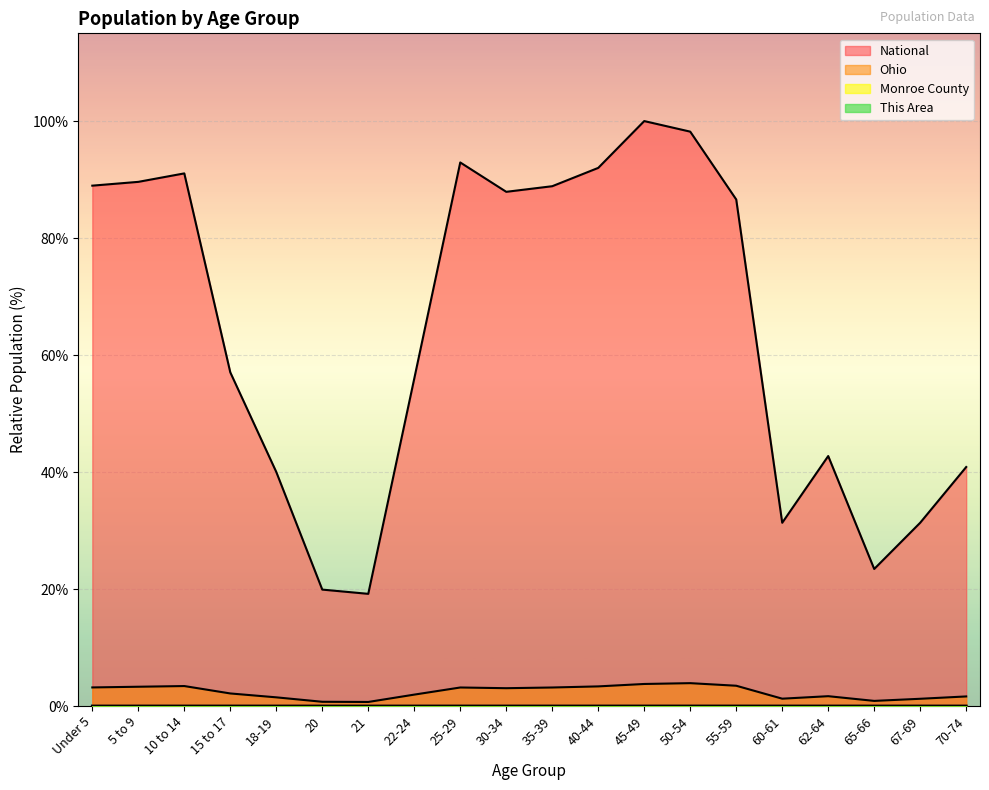

What is the sum of all Ohio values?

47.4